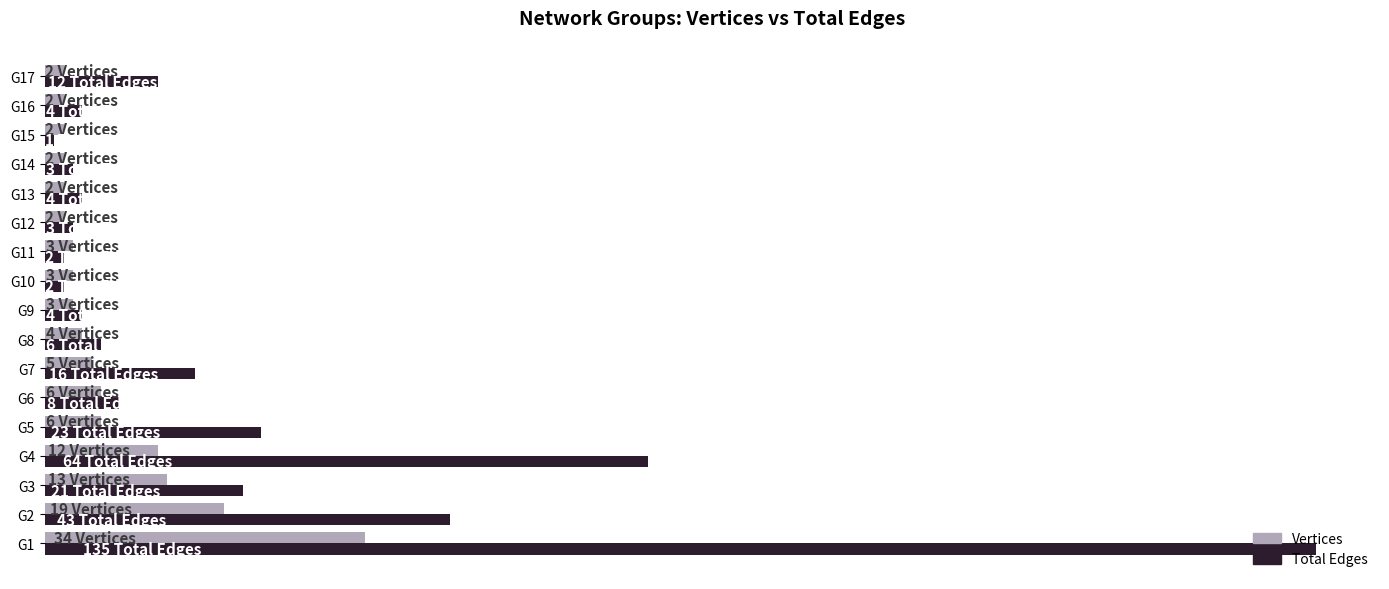

What is the value of the Total Edges bar at the 16th from the left?

4